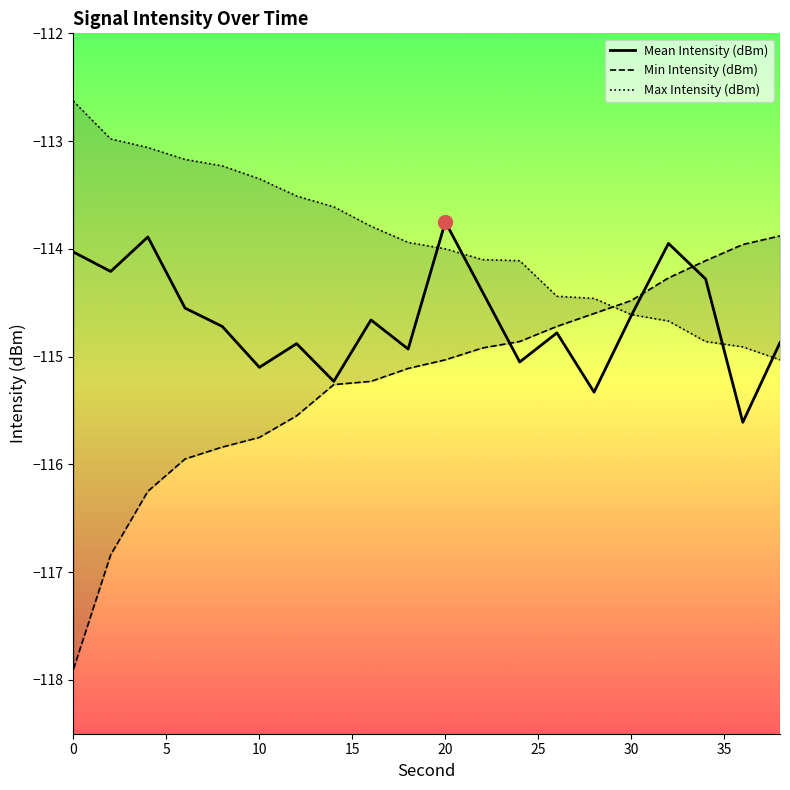

The value of Mean Intensity (dBm) at 20 is -113.8. True or false?

True